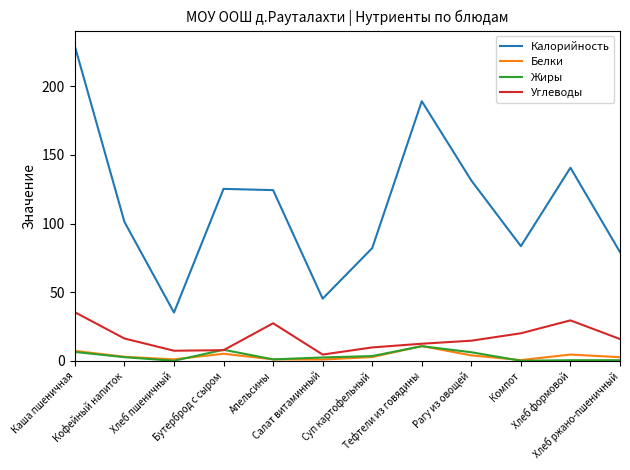

Which series has the largest total across all categories?

Калорийность